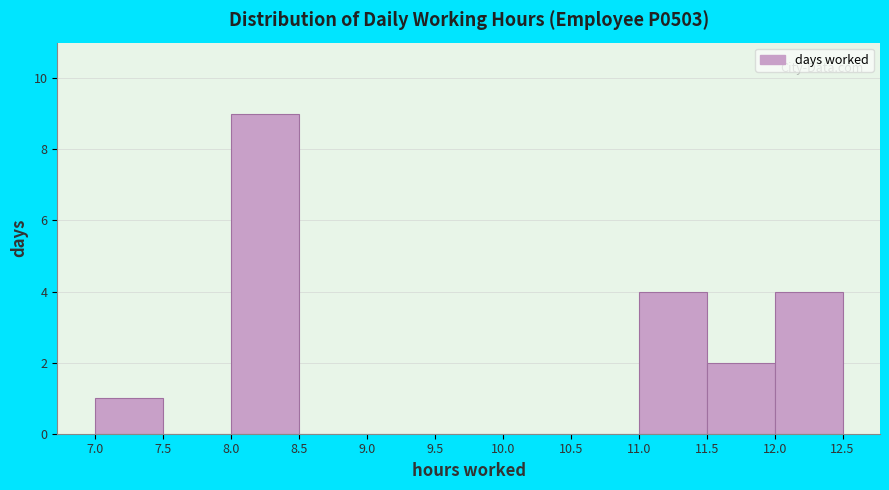

Reading left to right, list every bar in this chart as the range it spans on the x-axis followed by its height. The values are not printed on the chart, so give them approximately, as read against the axis.

7.0 to 7.5: 1
7.5 to 8.0: 0
8.0 to 8.5: 9
8.5 to 9.0: 0
9.0 to 9.5: 0
9.5 to 10.0: 0
10.0 to 10.5: 0
10.5 to 11.0: 0
11.0 to 11.5: 4
11.5 to 12.0: 2
12.0 to 12.5: 4